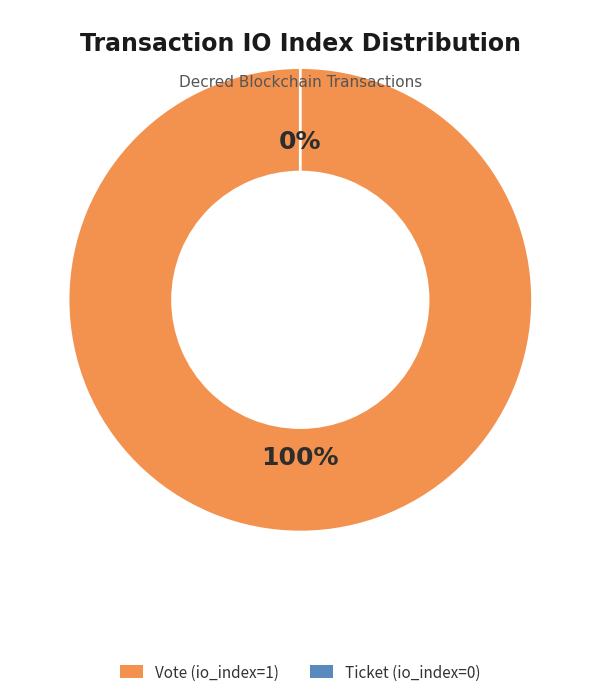

Rank the categories by value from lowest to highest.

Ticket (io_index=0), Vote (io_index=1)